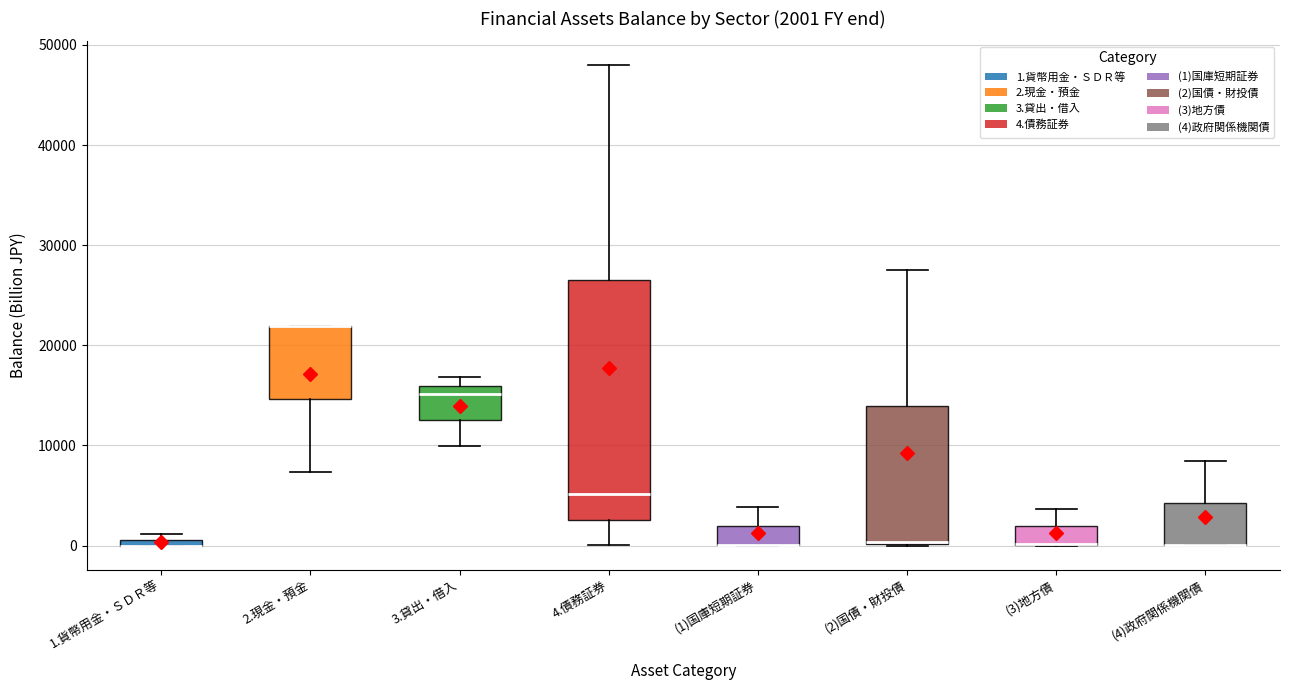

Comparing the boxes themselves (not the whiskers), which one is the tallest?

4.債務証券